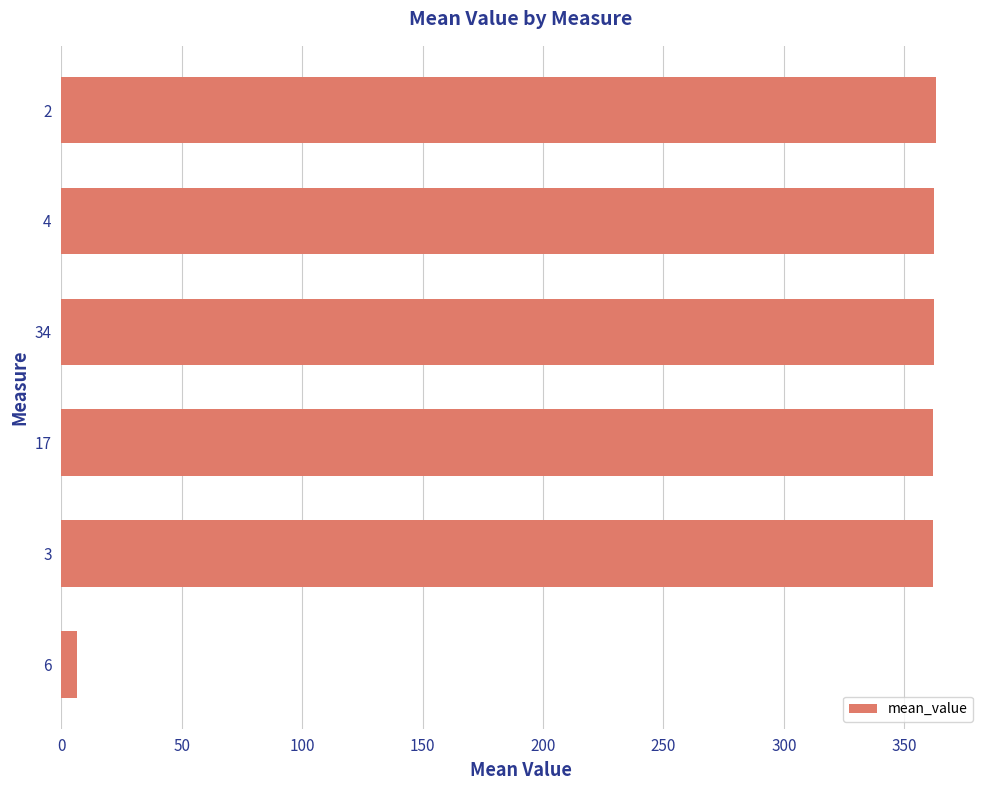

What is the difference between the second highest and minimum values?

355.9